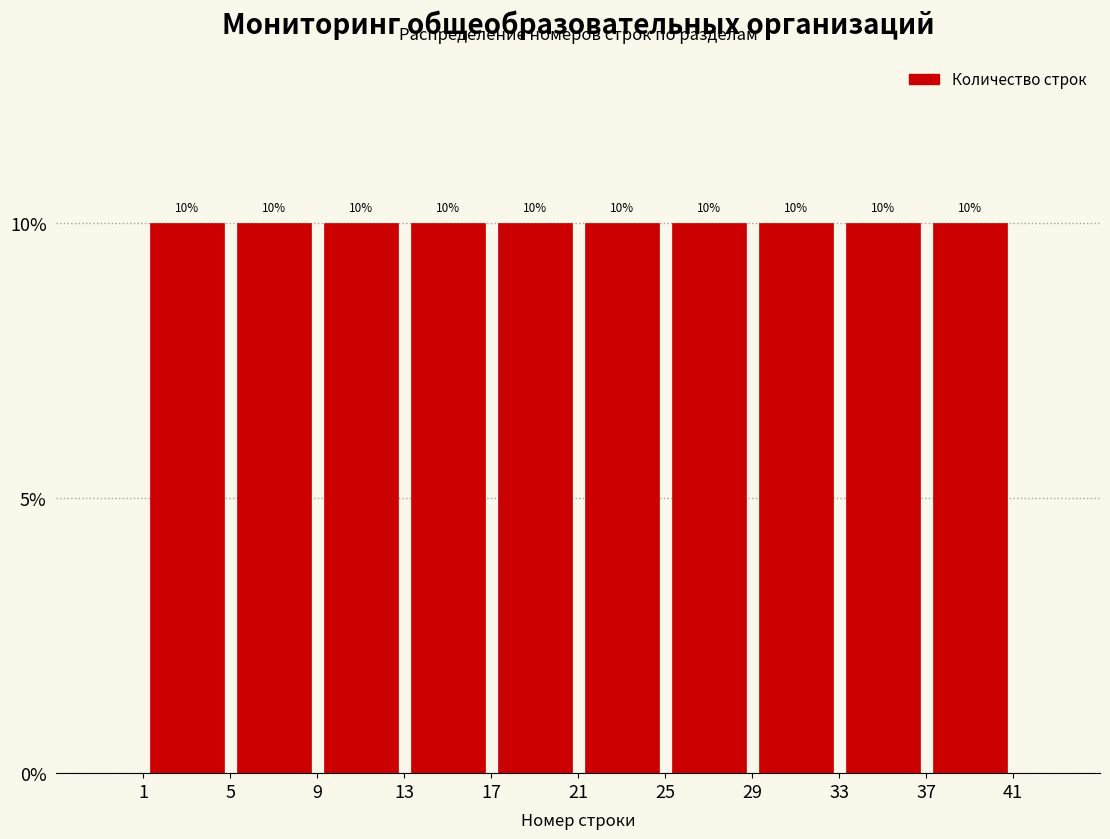

How tall is the bar that spans 25 to 29 on the x-axis?

10